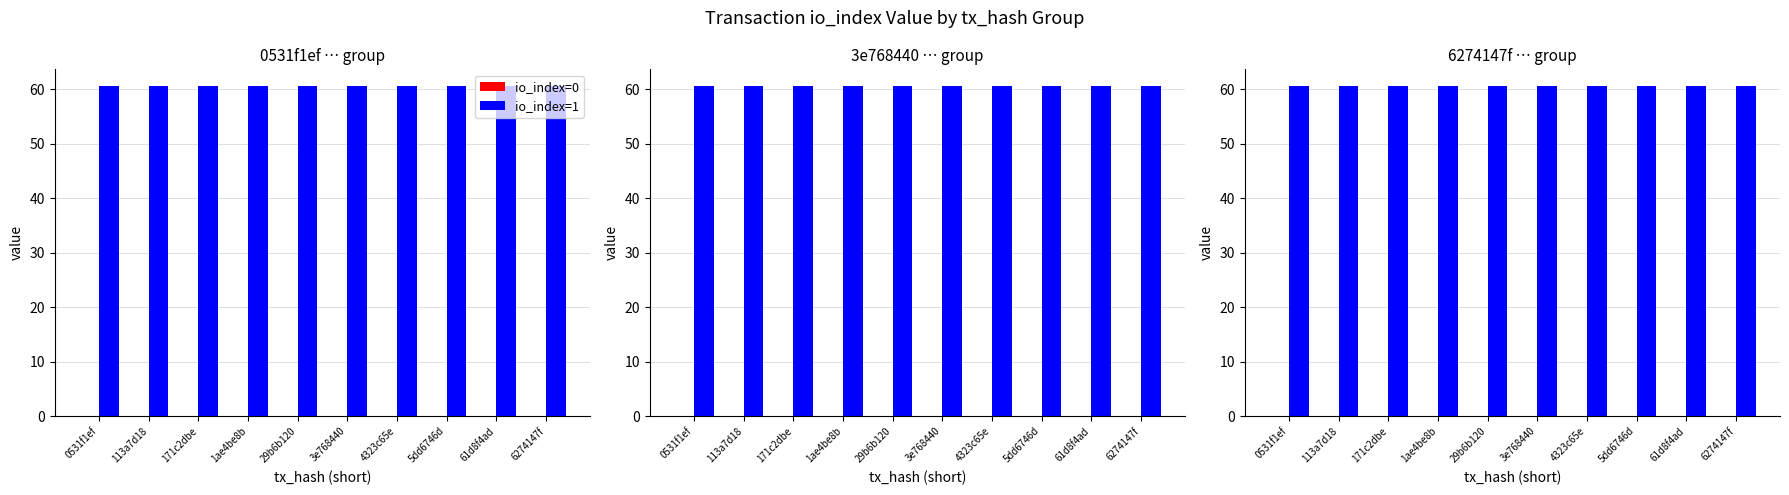

What is the sum of the io_index=1 values at 4323c65e and 113a7d18?

121.3